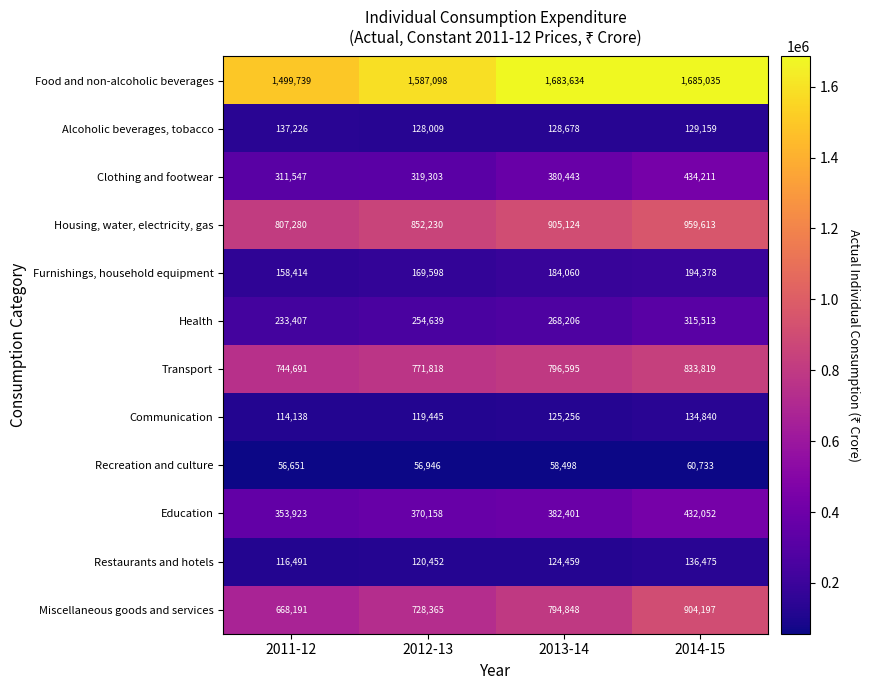

What is the difference between the Food and non-alcoholic beverages values at 2012-13 and 2011-12?

87359